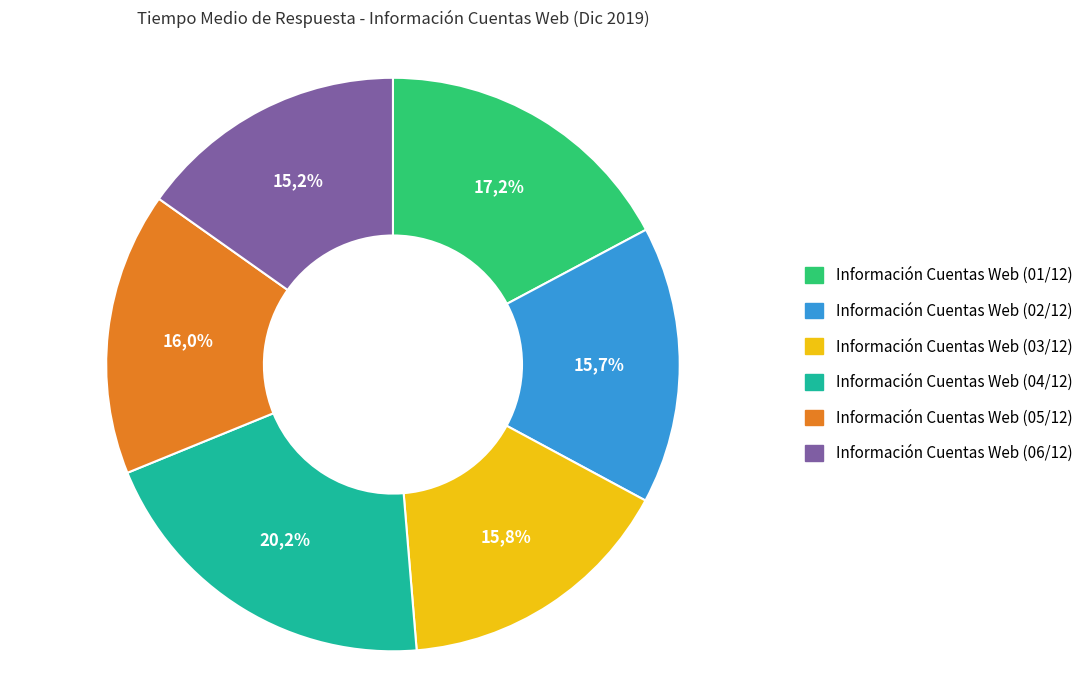

The Información Cuentas Web (04/12) slice represents 20% of the pie. True or false?

True